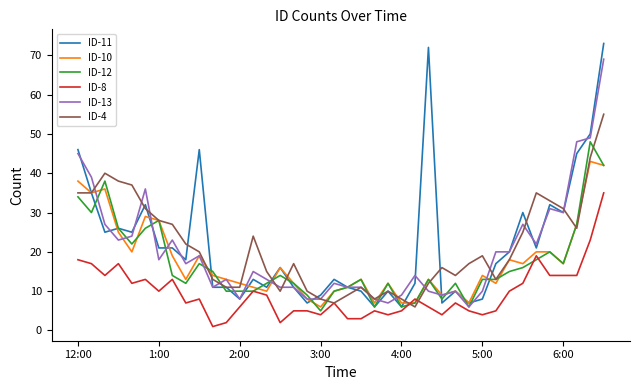

List the series in order of their peak value, lowest first.

ID-8, ID-10, ID-12, ID-4, ID-13, ID-11